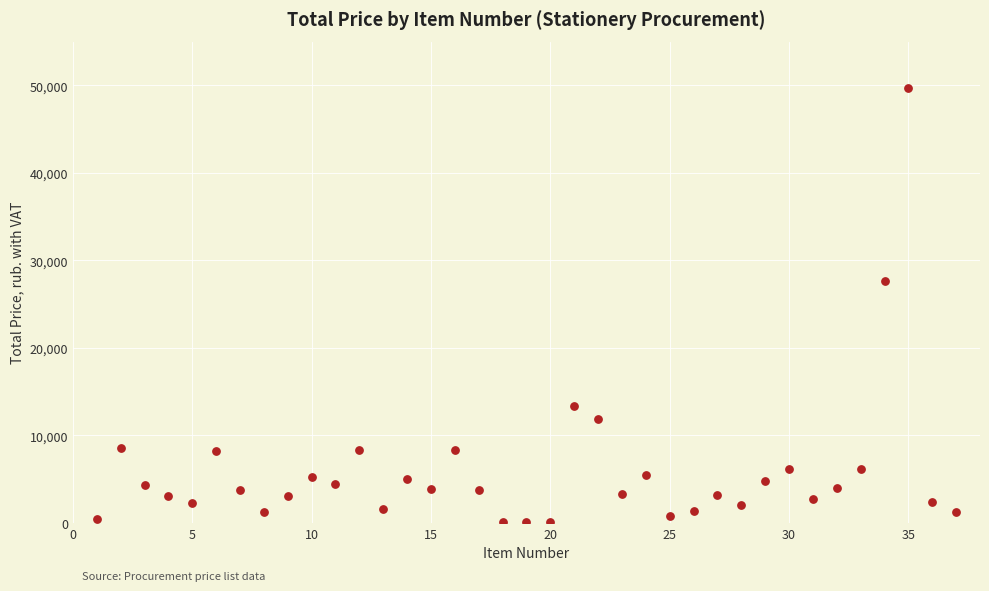

What Y value in the scatter plot is closest to 24865?

27700.0